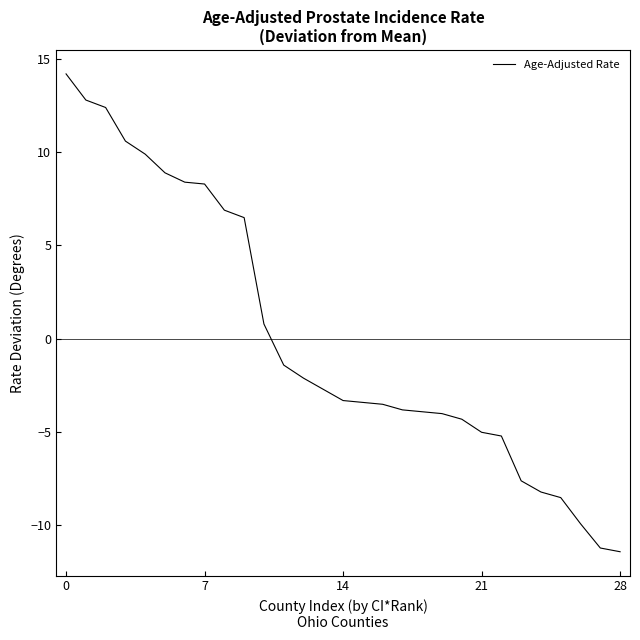

What is the difference between the maximum and minimum values?

25.6